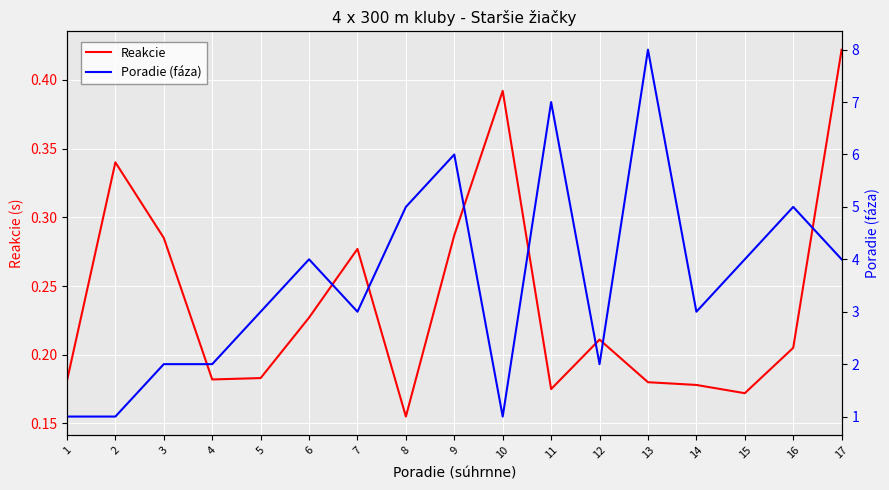

The value of Reakcie at 8 is 0.3. True or false?

False